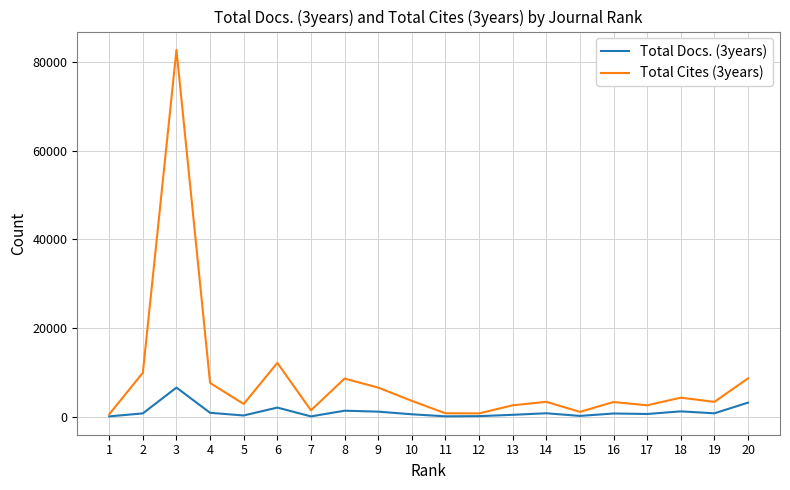

At 13, list the series in order from largest to smallest.

Total Cites (3years), Total Docs. (3years)